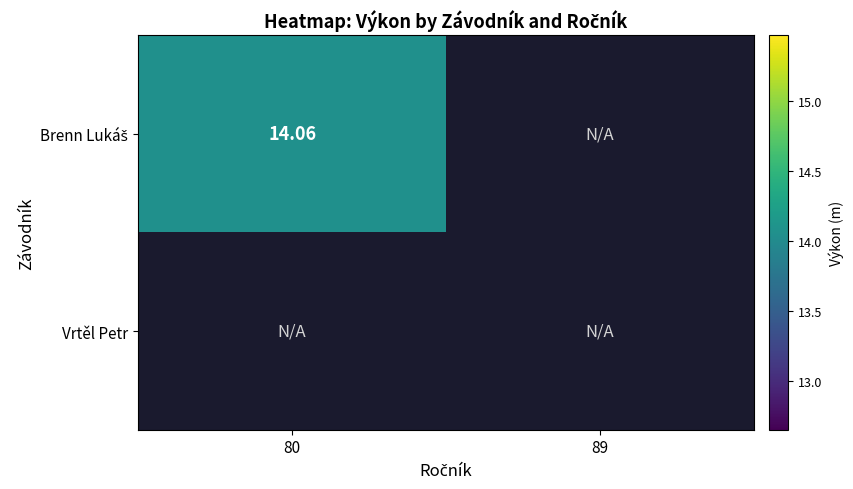

What is the greatest value displayed?

14.1